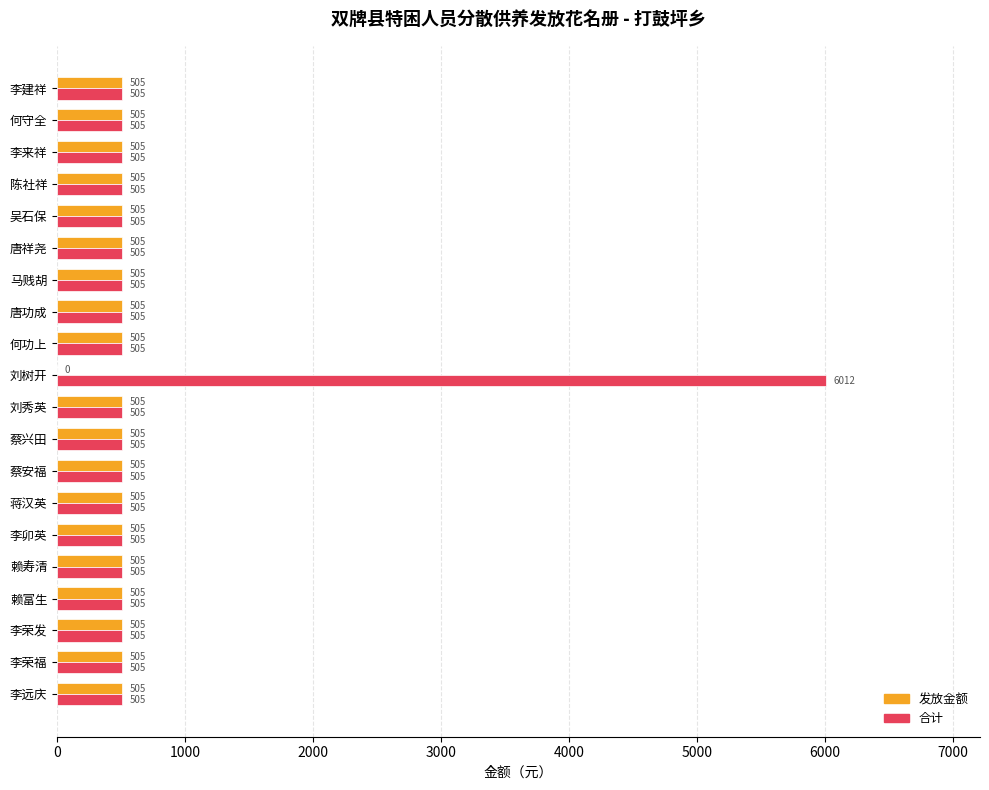

What is the maximum value for 合计?

6012